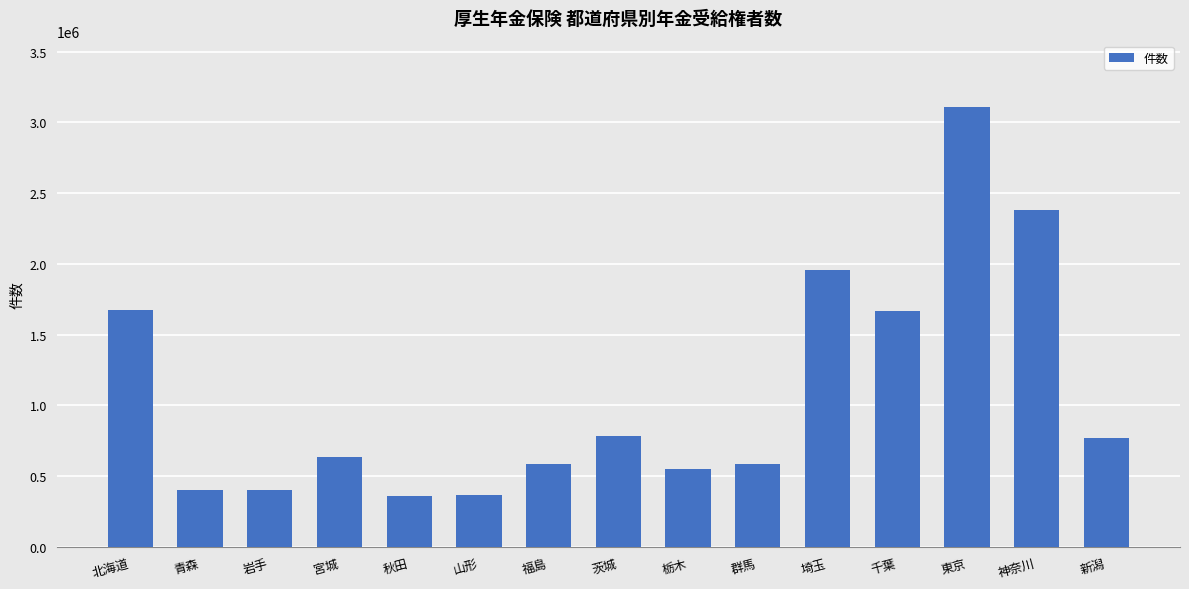

Between 青森 and 群馬, which is larger?

群馬